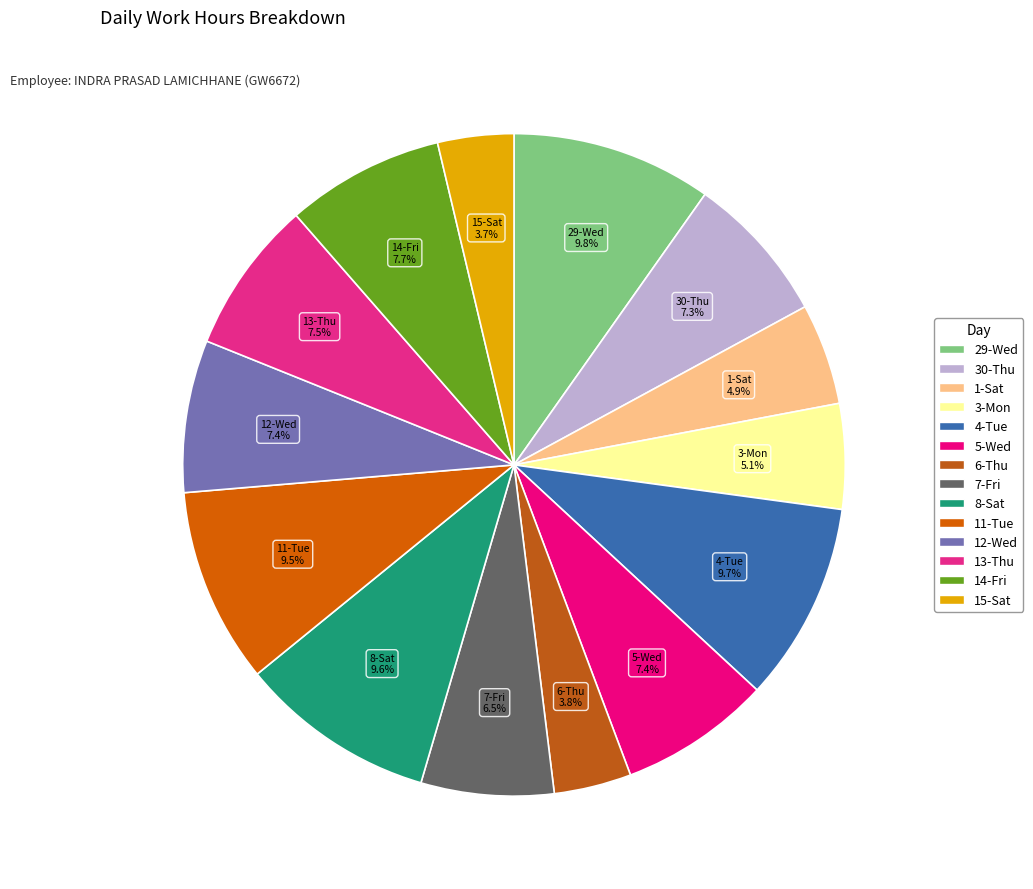

Does 5-Wed represent more than half of the total?

No